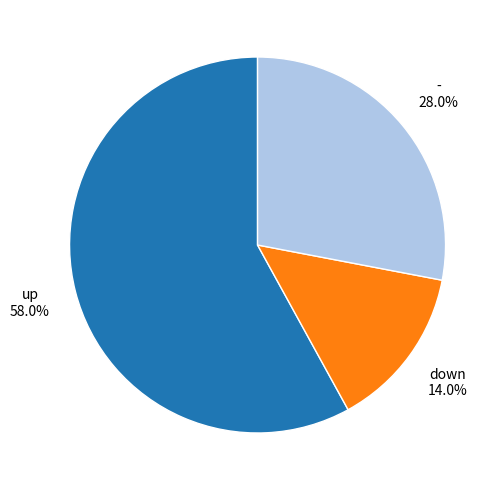

How much of the chart is everything except down?

86.0%